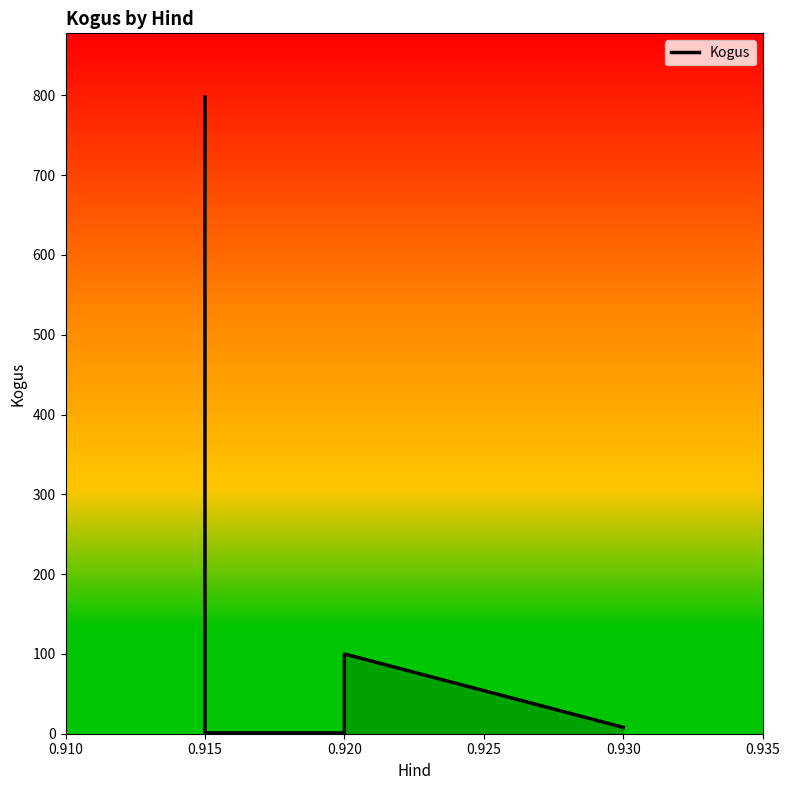

At which category does the chart reach its minimum across all series?

0.915